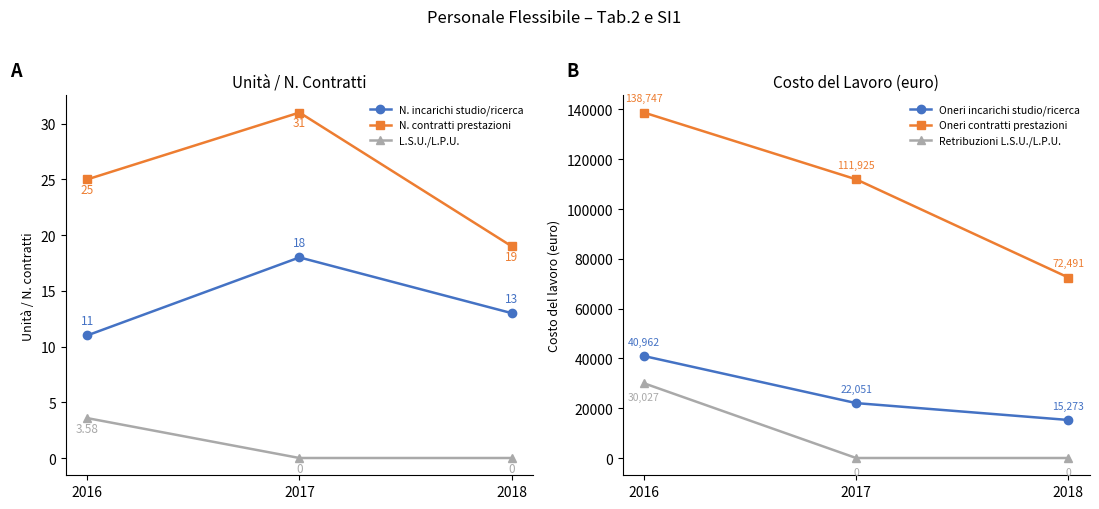

Which series has the largest range (max minus min)?

Oneri contratti prestazioni